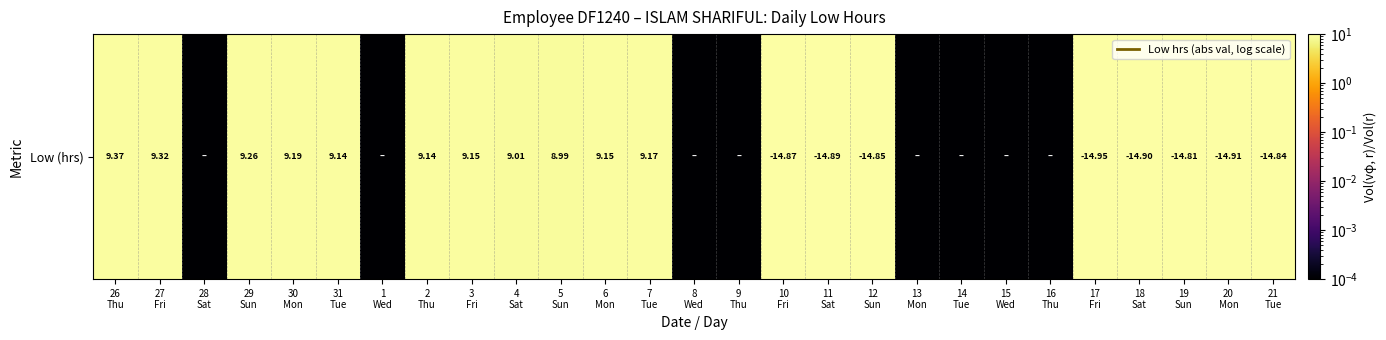

The chart shows a value of 14.0 at 7
Tue. True or false?

False